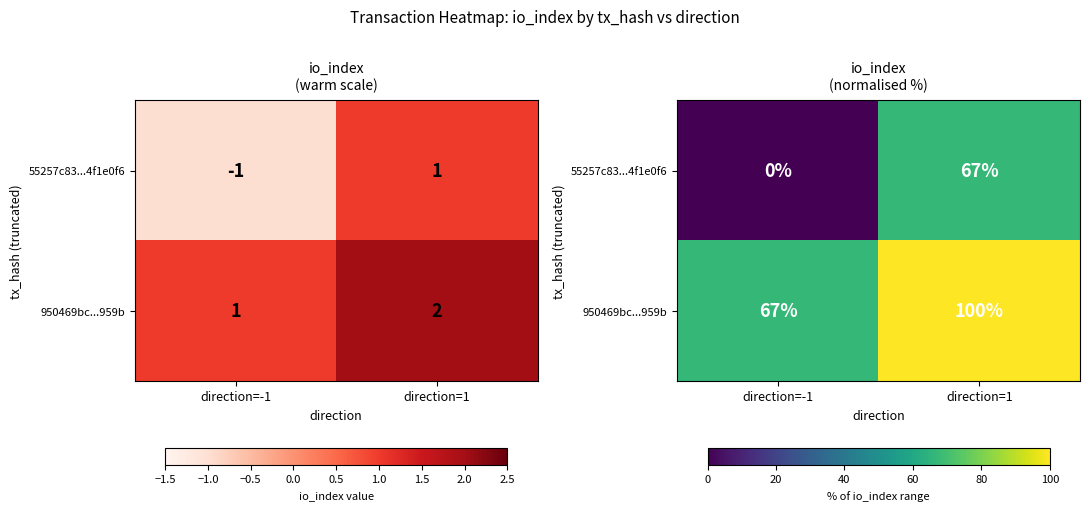

What is the difference between the maximum and minimum values in the 55257c83...4f1e0f6 series?

66.7